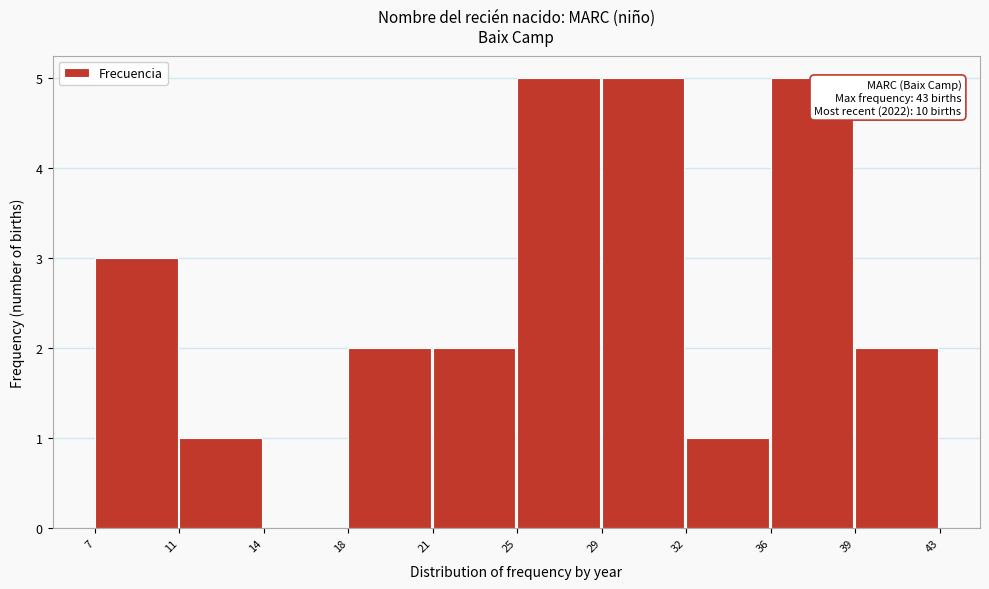

Reading left to right, transcribe all the data shown in this chart.

7=3	11=1	14=0	18=2	21=2	25=5	29=5	32=1	36=5	39=2